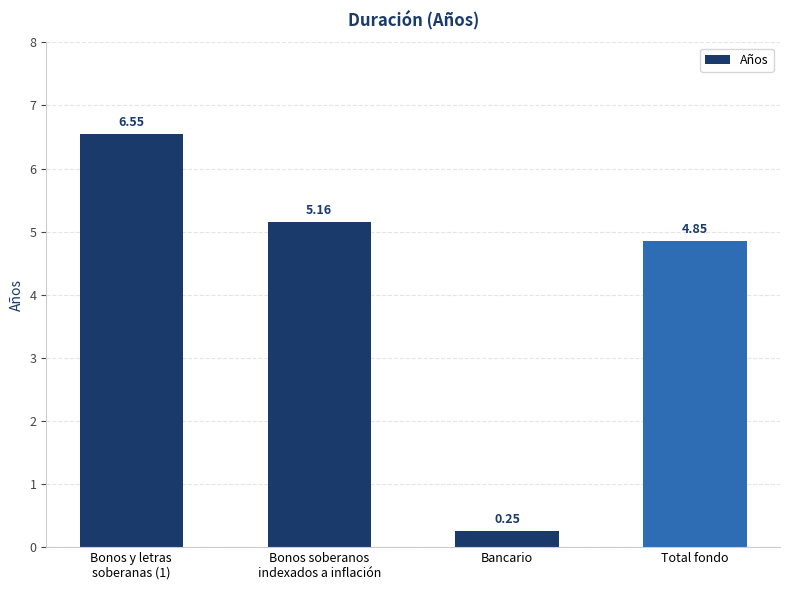

Which category has the lowest value across all series?

Bancario